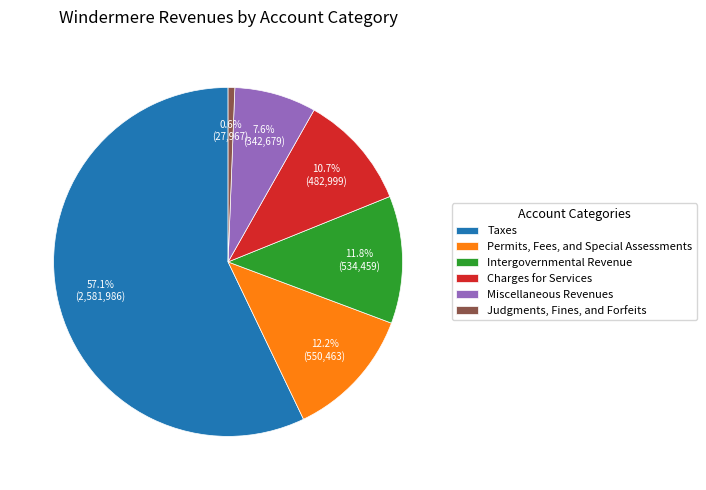

Which slice is the largest?

Taxes